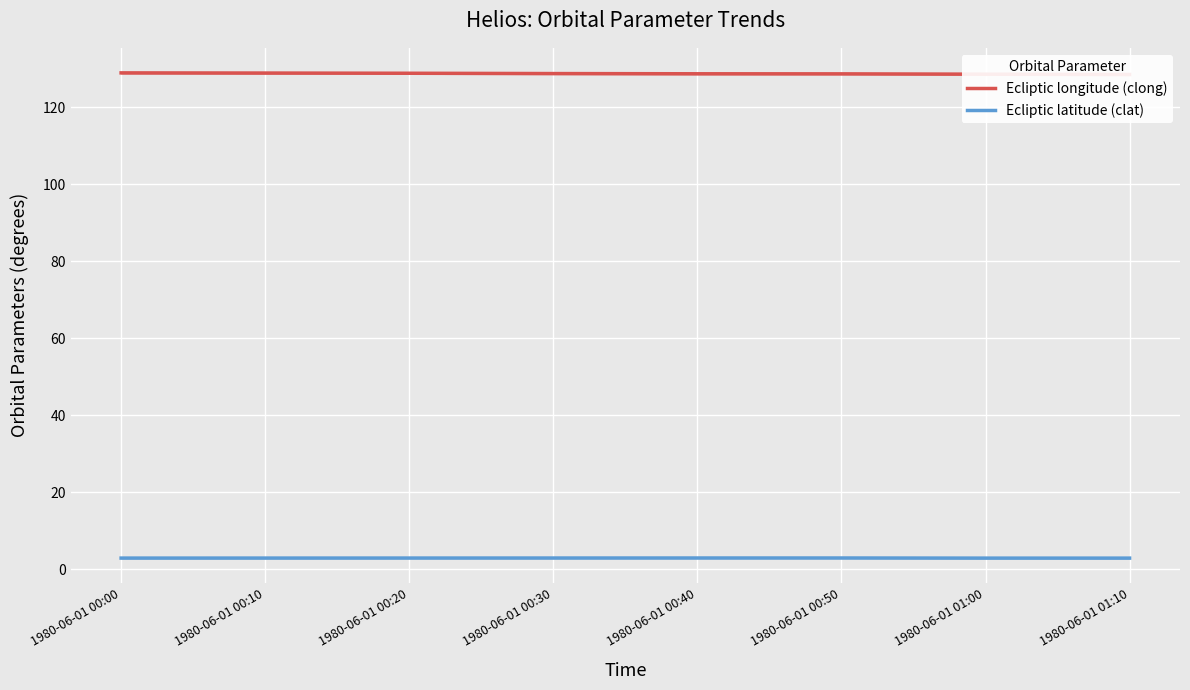

What are all the series names shown in the legend?

Ecliptic longitude (clong), Ecliptic latitude (clat)